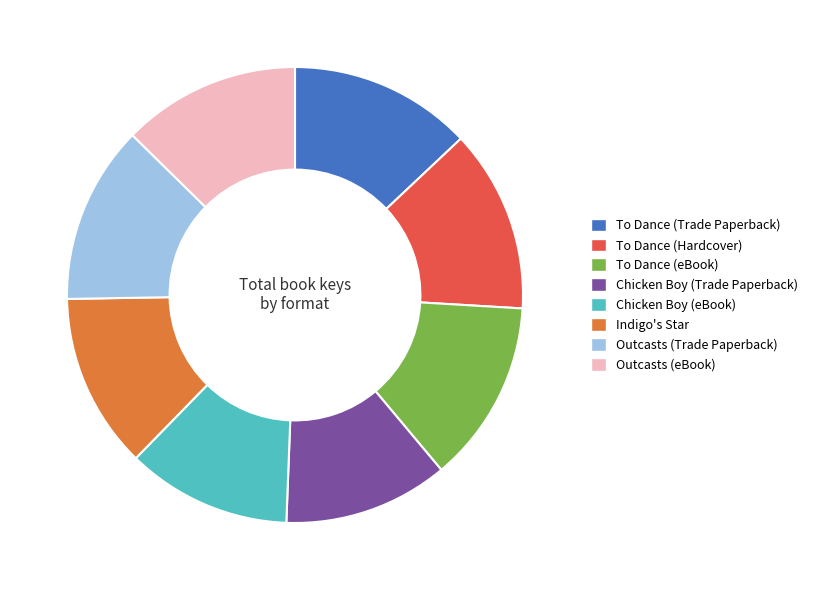

What is the ratio of the value at Outcasts (Trade Paperback) to the value at Chicken Boy (Trade Paperback)?

1.1